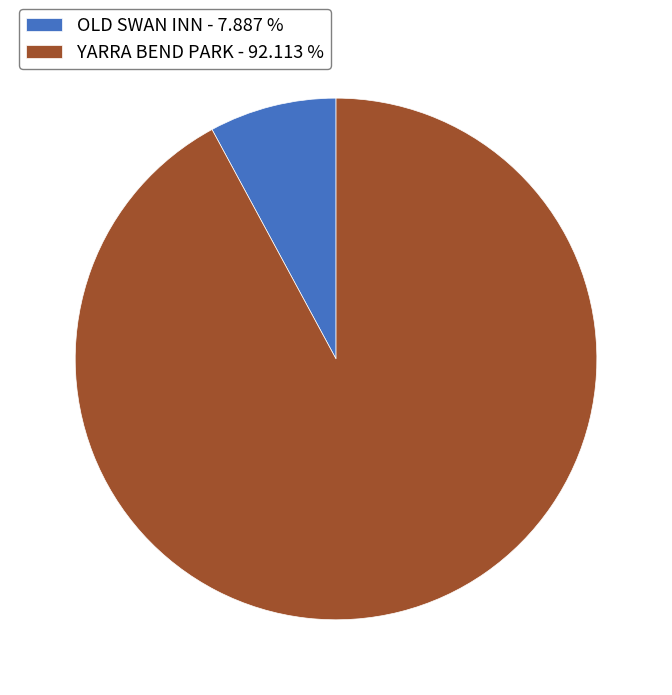

Which category has the smallest portion of the pie?

OLD SWAN INN